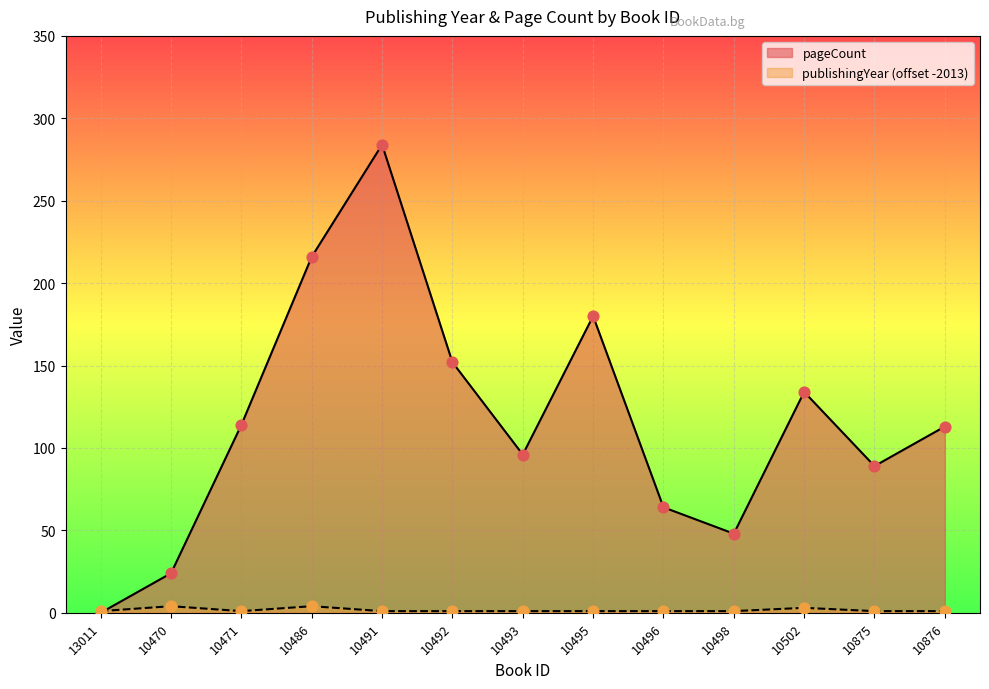

At which category is the sum across all series the highest?

10491